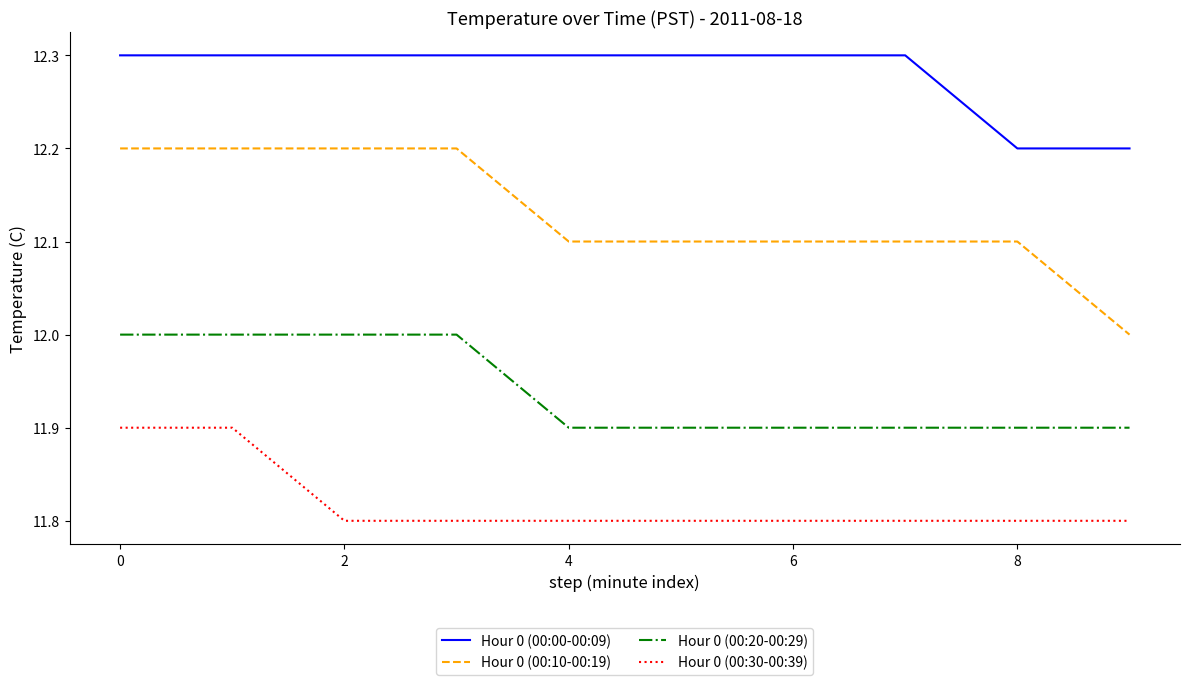

True or false: Hour 0 (00:00-00:09) and Hour 0 (00:10-00:19) cross at least once.

False